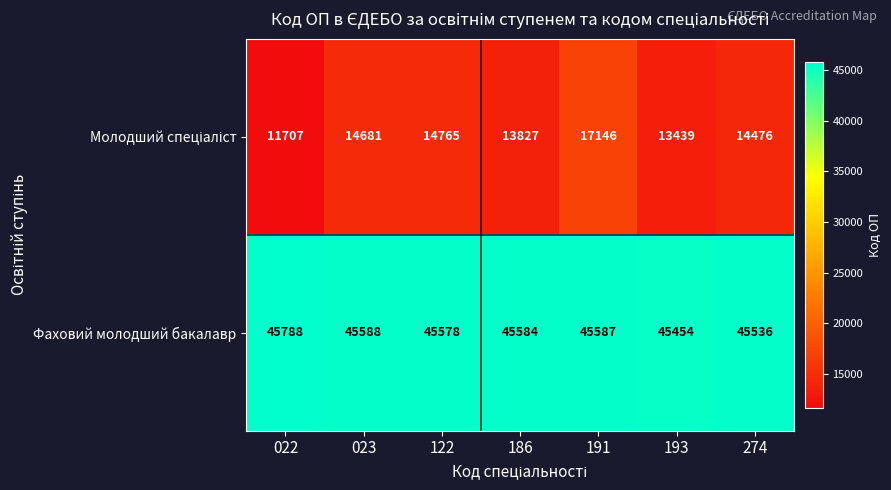

The Фаховий молодший бакалавр series shows 45587 at 191. True or false?

True